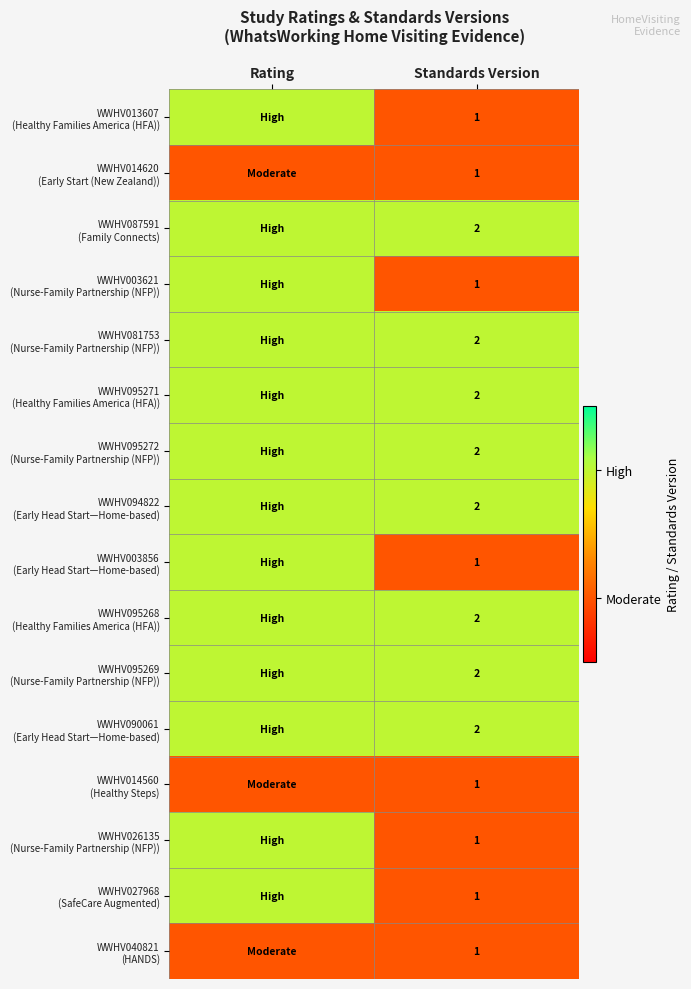

What is the total value across all series at Standards Version?

24